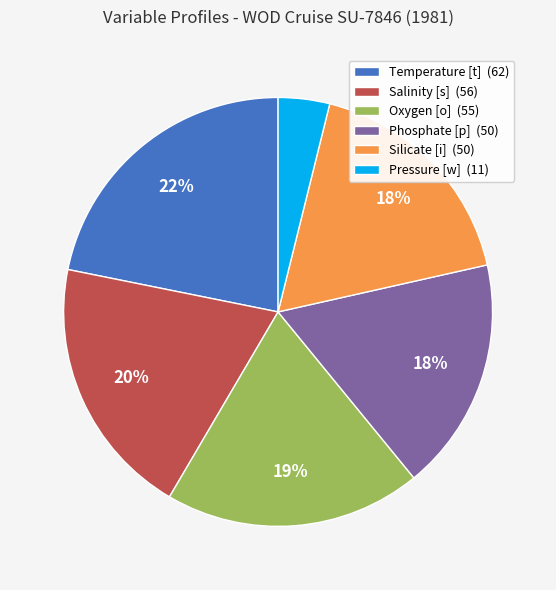

Is there any slice that represents more than half of the pie?

No